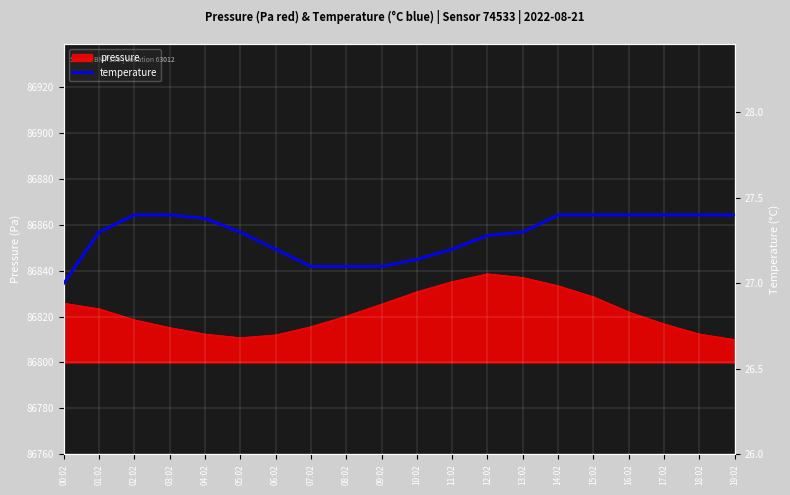

The value at 19:02 is 27.4. True or false?

True